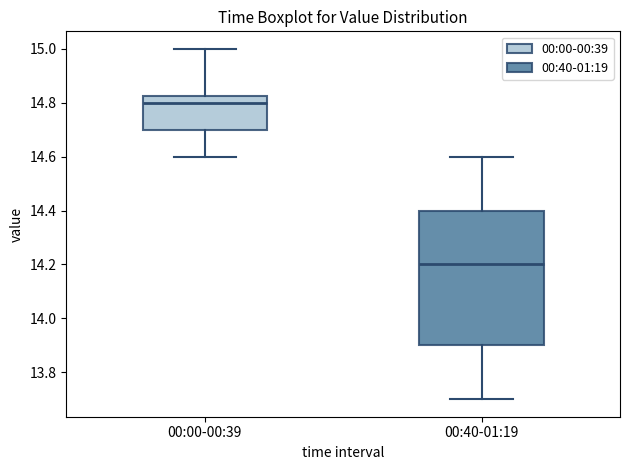

Reading left to right, read every box against the y-axis: the position of its median line, the range the box covers, and the ends of its whiskers. The values are not printed on the chart, so give them approximately, as read against the axis.

00:00-00:39: median 14.80, box 14.70 to 14.82, whiskers 14.60 to 15.00
00:40-01:19: median 14.20, box 13.90 to 14.40, whiskers 13.70 to 14.60